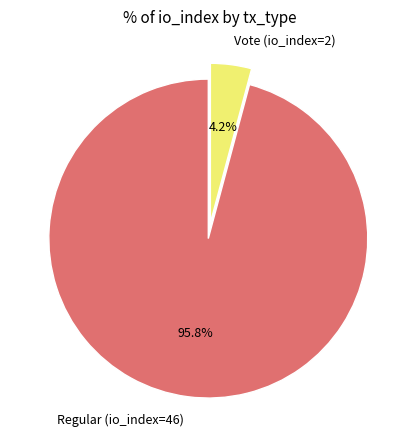

Which category has the smallest portion of the pie?

Vote (io_index=2)